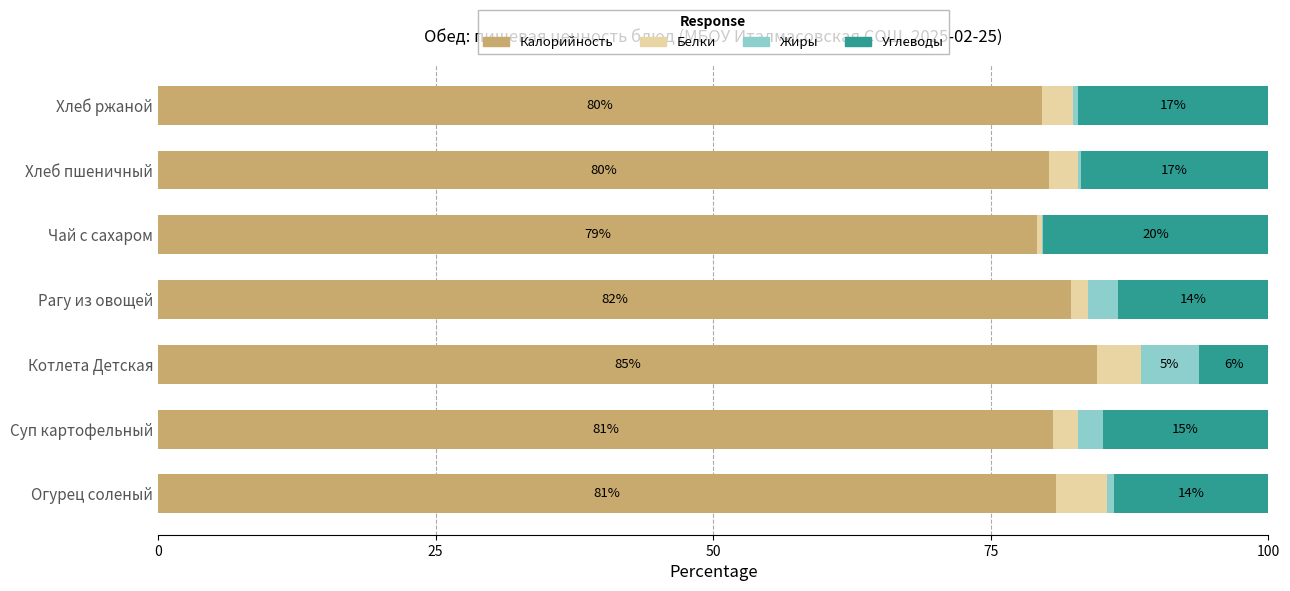

What are all the series names shown in the legend?

Калорийность, Белки, Жиры, Углеводы